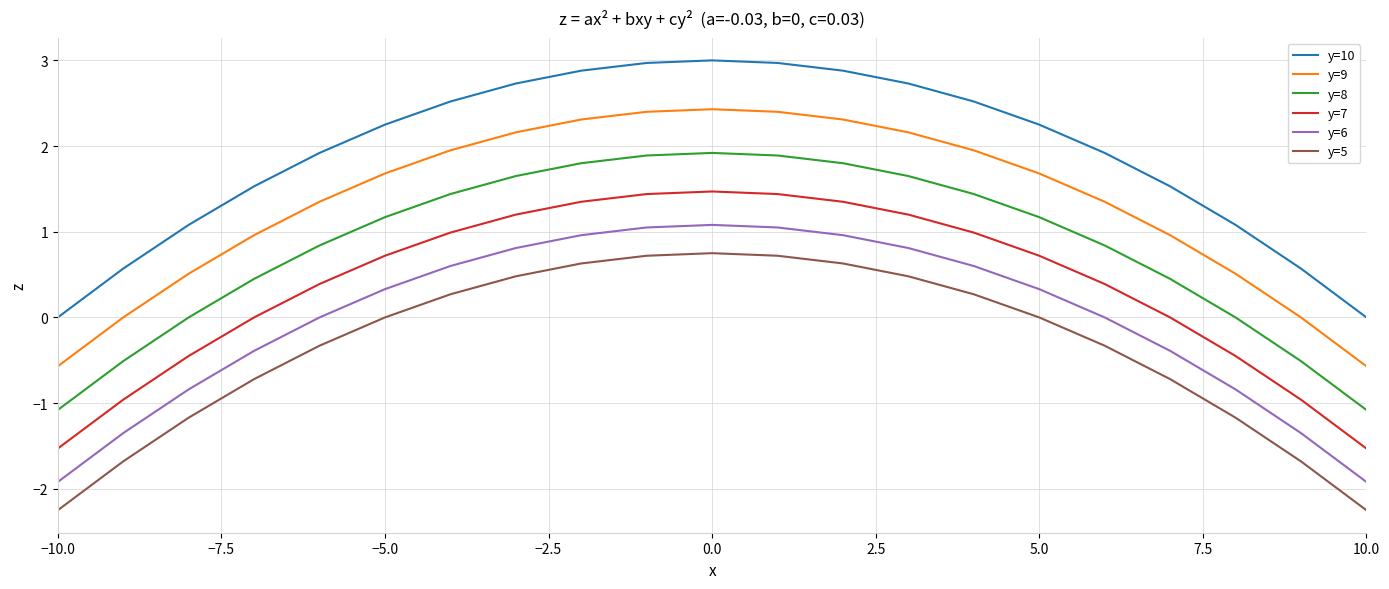

What are all the series names shown in the legend?

y=10, y=9, y=8, y=7, y=6, y=5